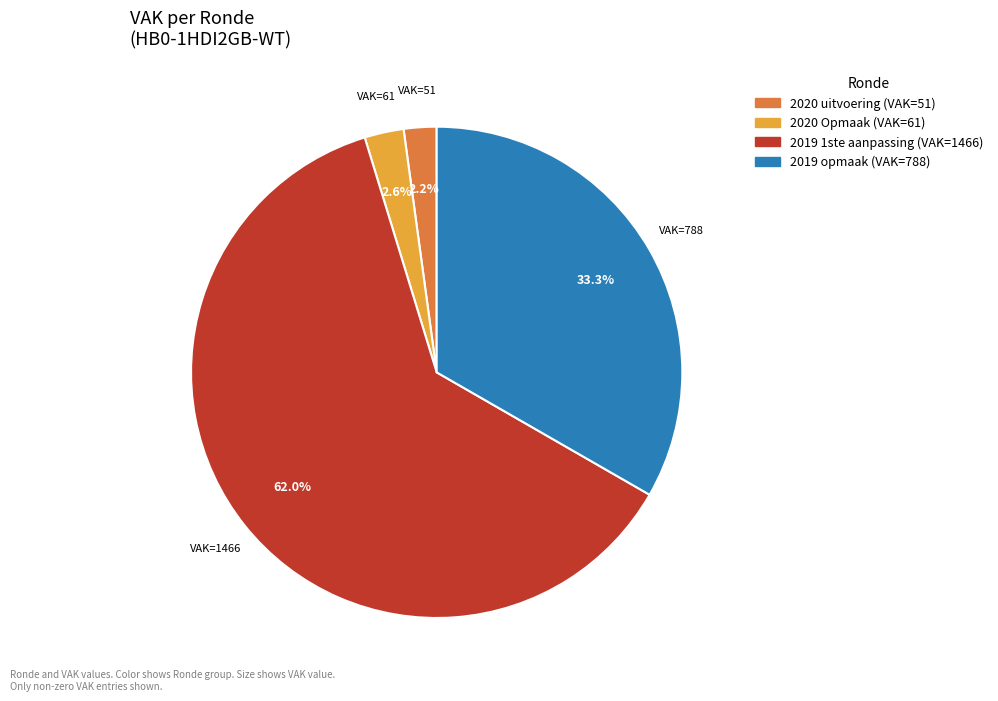

Do 2019 opmaak and 2020 uitvoering together represent more than half of the pie?

No